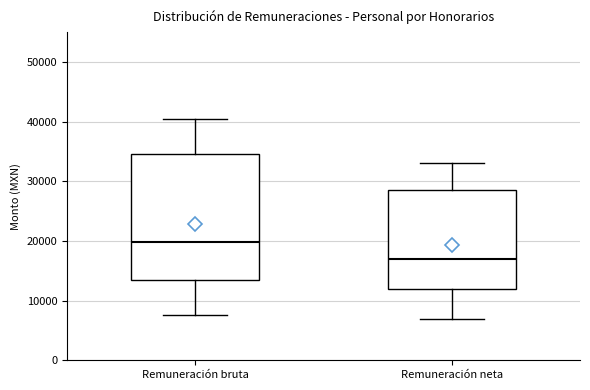

Reading left to right, transcribe this box plot: for each box, give where its median line is, the range the box spans, and where its two whiskers end, as read against the y-axis. The values are not printed on the chart, so give them approximately, as read against the axis.

Remuneración bruta: median 20000, box 13000 to 35000, whiskers 8000 to 41000
Remuneración neta: median 17000, box 12000 to 29000, whiskers 7000 to 33000